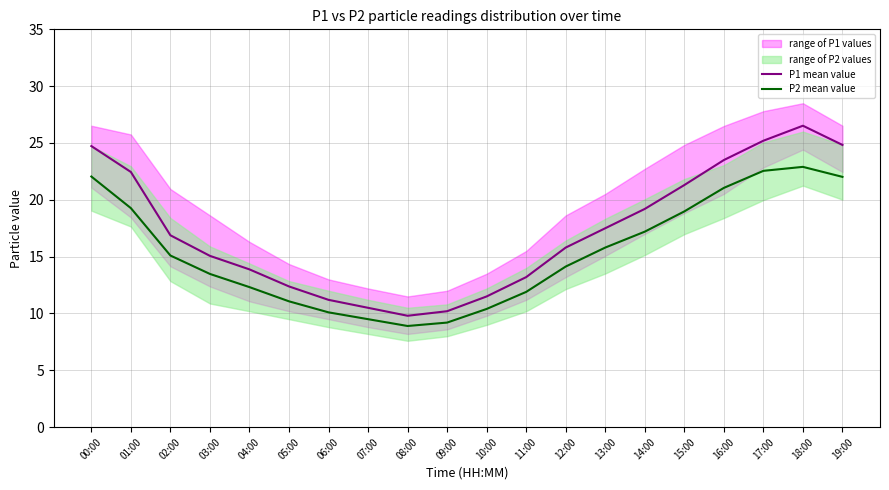

Where is the first local maximum for P2 mean value?

18:00